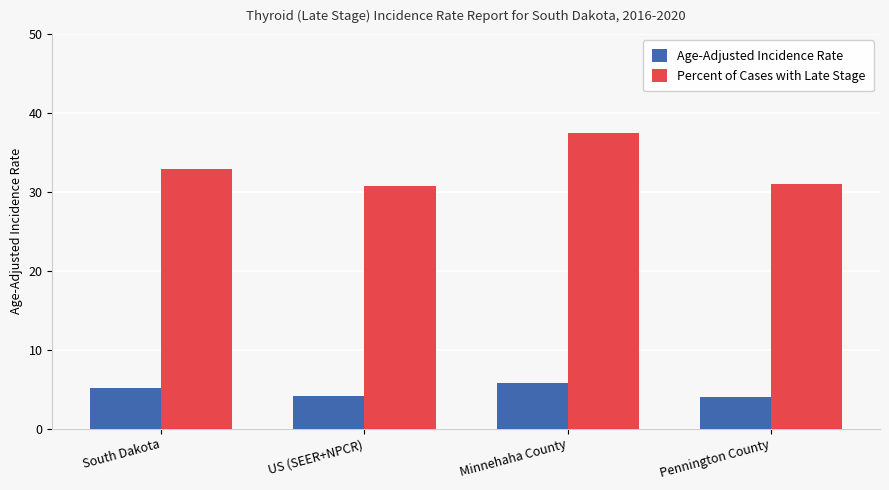

What are all the series names shown in the legend?

Age-Adjusted Incidence Rate, Percent of Cases with Late Stage